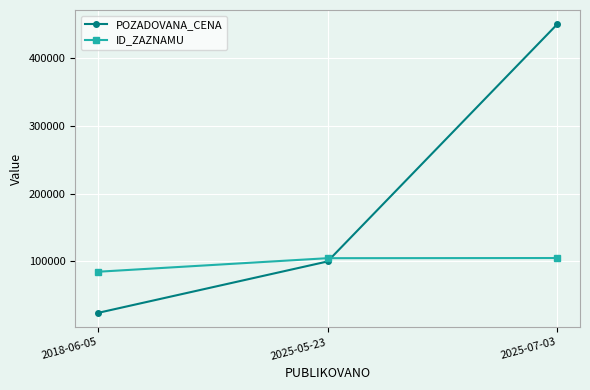

Which series has the largest total across all categories?

POZADOVANA_CENA